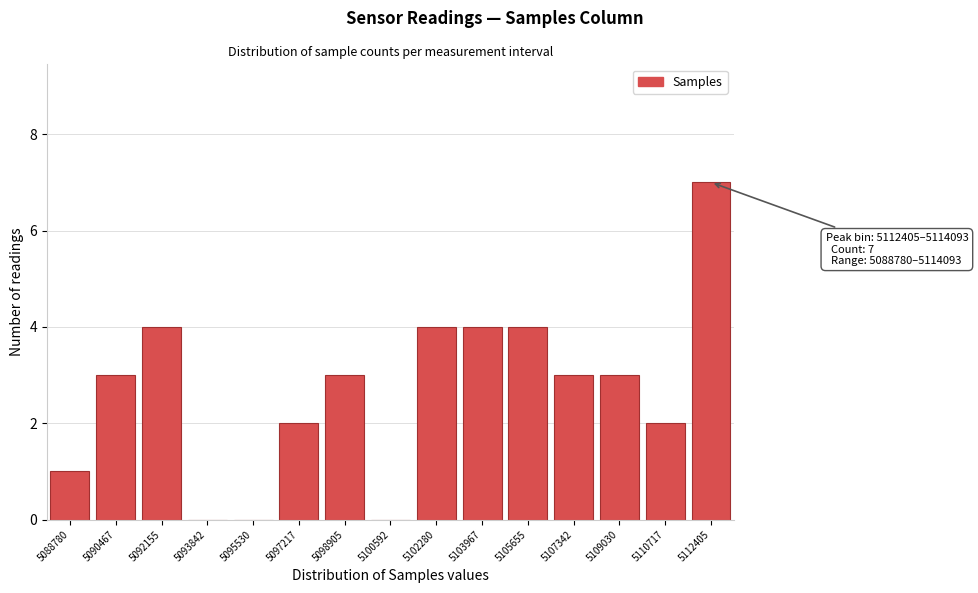

Reading left to right, list all the values displayed in this chart.

5088780=1	5090467=3	5092155=4	5093842=0	5095530=0	5097217=2	5098905=3	5100592=0	5102280=4	5103967=4	5105655=4	5107342=3	5109030=3	5110717=2	5112405=7